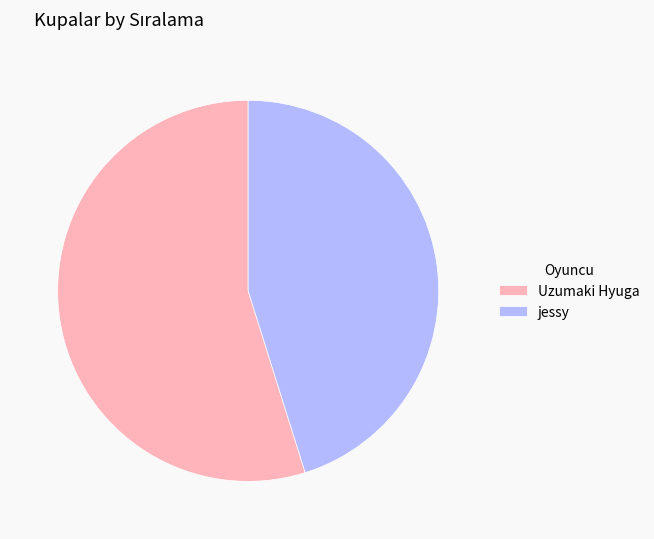

Which slice is the smallest?

jessy